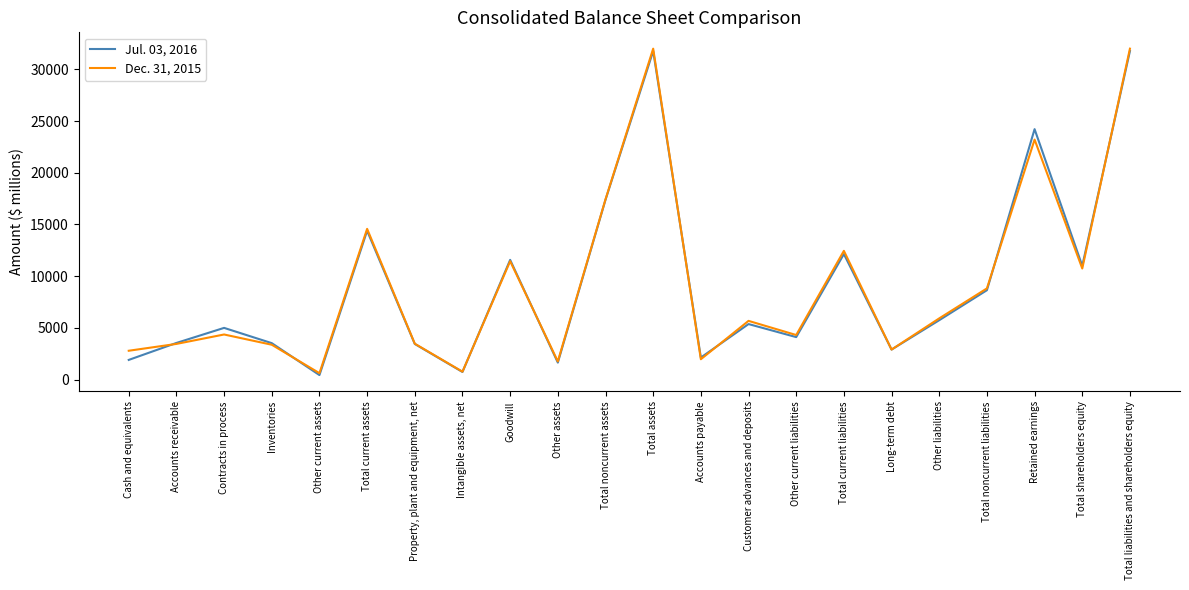

What is the maximum value shown in the chart?

31997